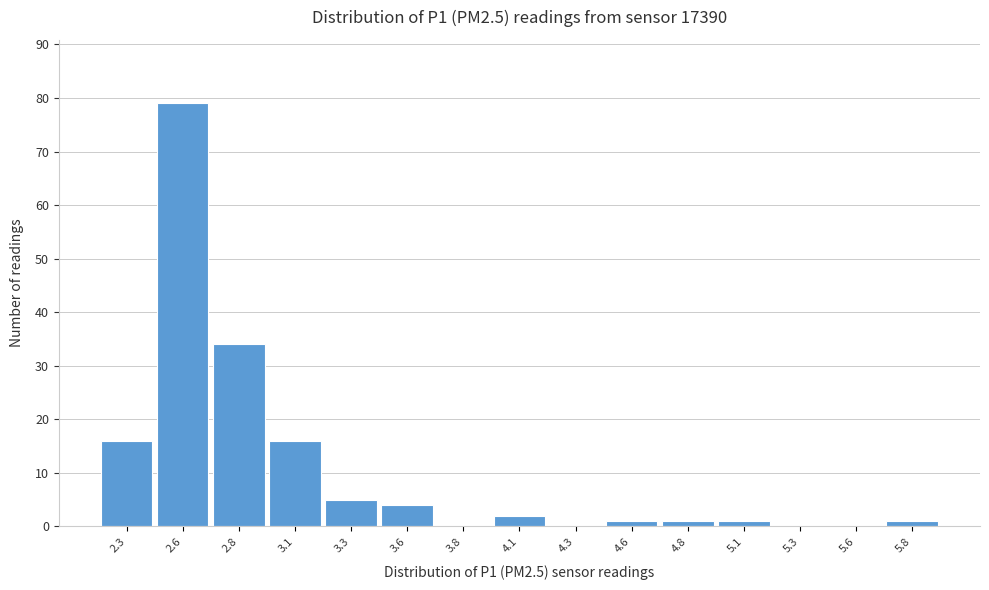

Reading left to right, list all the values displayed in this chart.

2.3=16	2.6=79	2.8=34	3.1=16	3.3=5	3.6=4	3.8=0	4.1=2	4.3=0	4.6=1	4.8=1	5.1=1	5.3=0	5.6=0	5.8=1